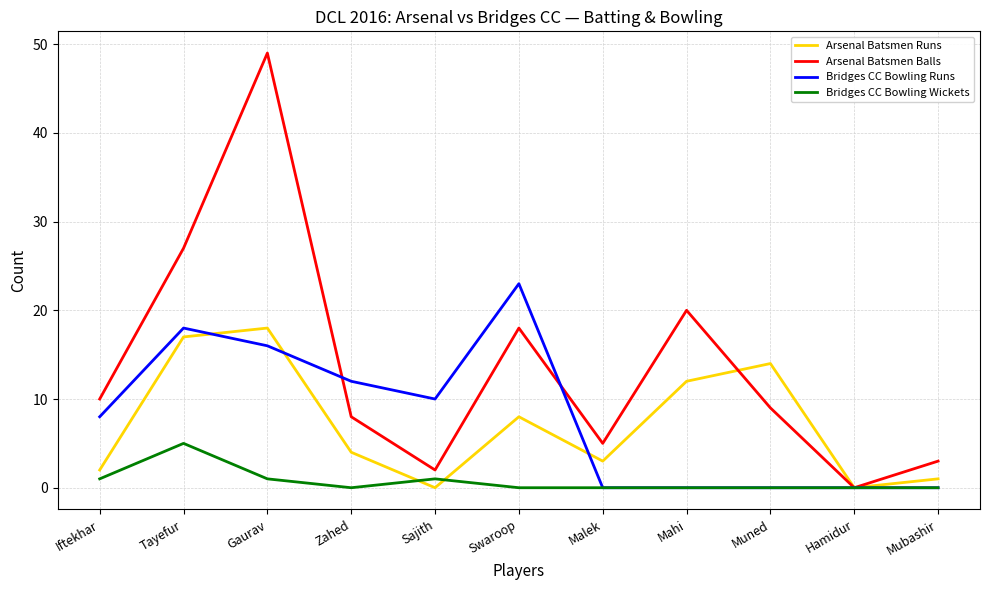

What are all the series names shown in the legend?

Arsenal Batsmen Runs, Arsenal Batsmen Balls, Bridges CC Bowling Runs, Bridges CC Bowling Wickets